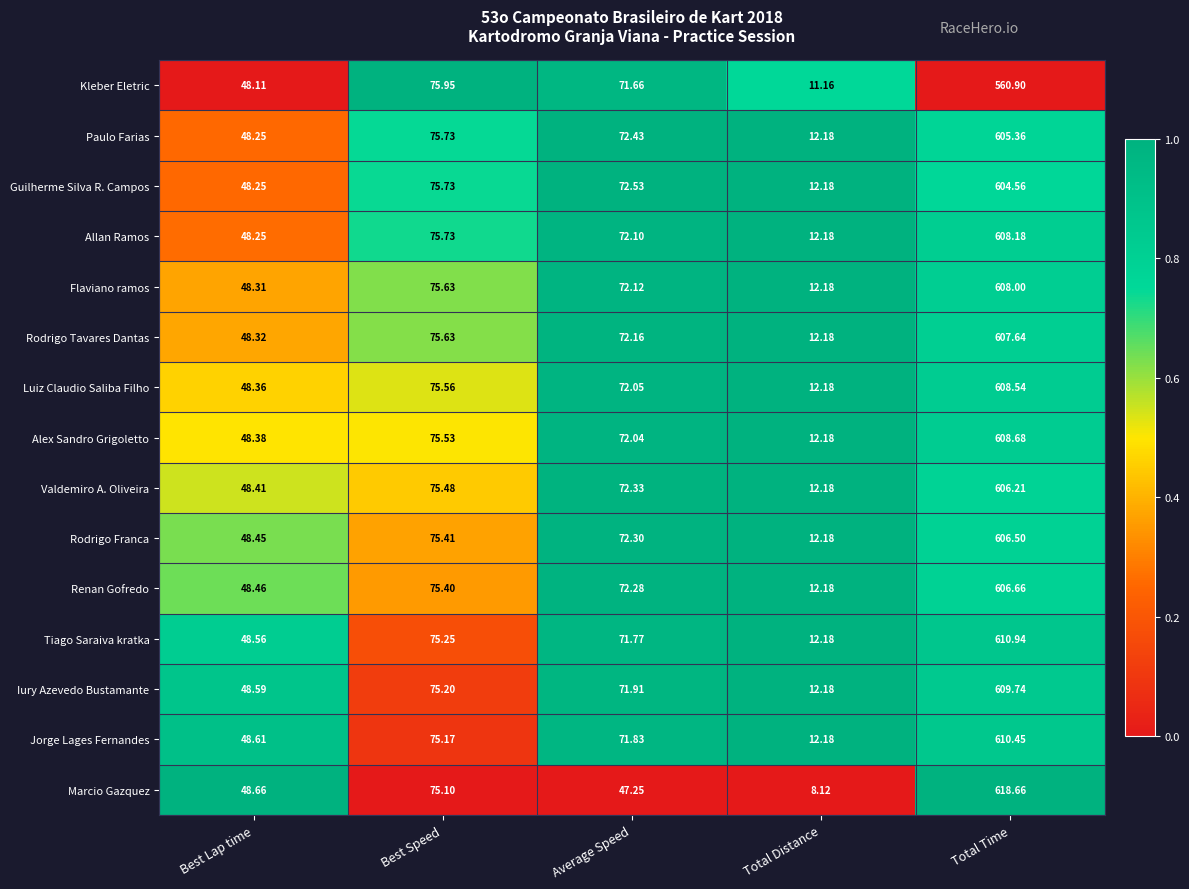

What is the greatest value displayed?

618.7